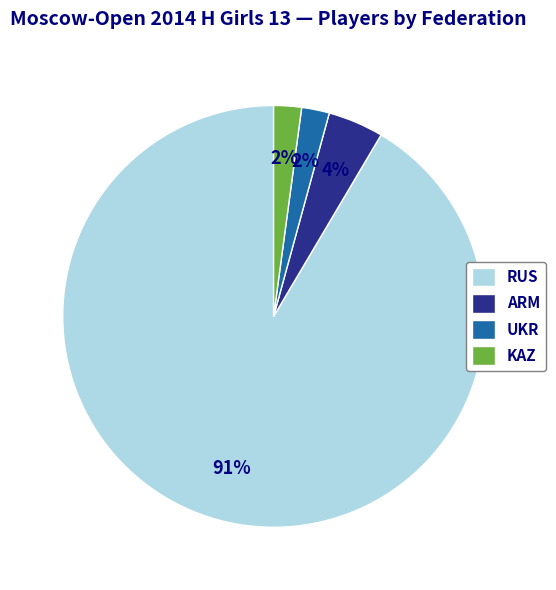

To the nearest percent, what is the average slice percentage?

25%